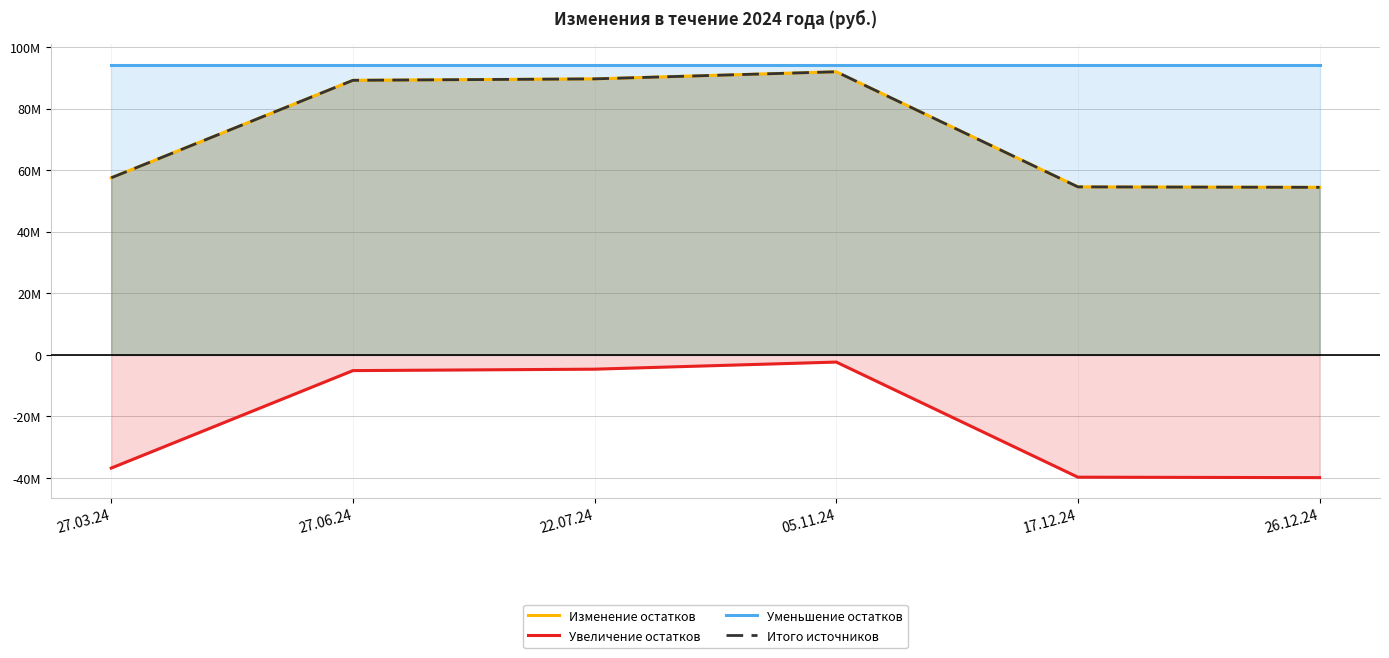

Between 27.03.24 and 05.11.24, which series saw the biggest shift?

Увеличение остатков